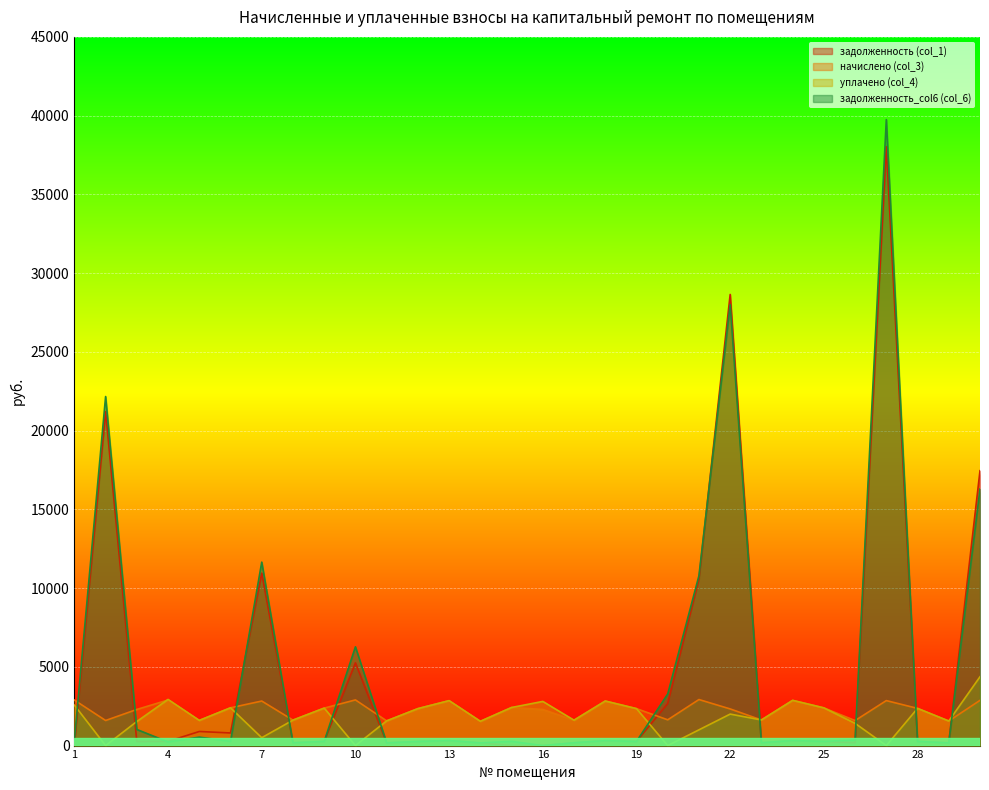

At 20, list the series in order from smallest to largest.

уплачено (col_4), начислено (col_3), задолженность (col_1), задолженность_col6 (col_6)